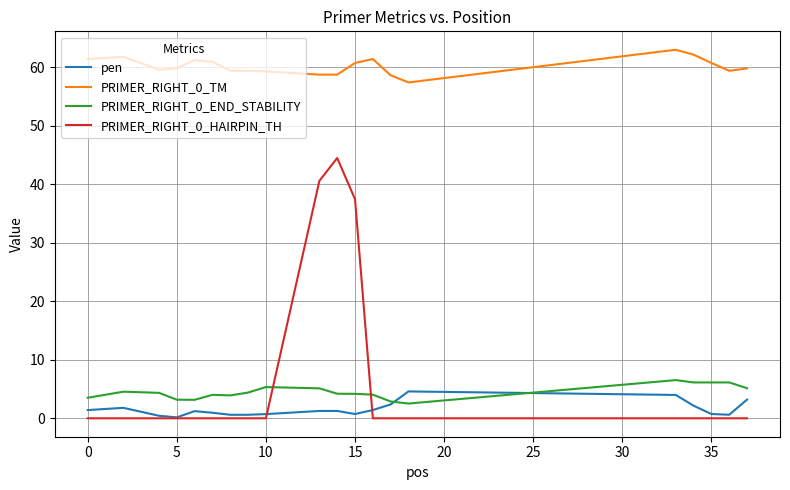

What is the difference between the maximum and minimum values in the PRIMER_RIGHT_0_HAIRPIN_TH series?

44.5